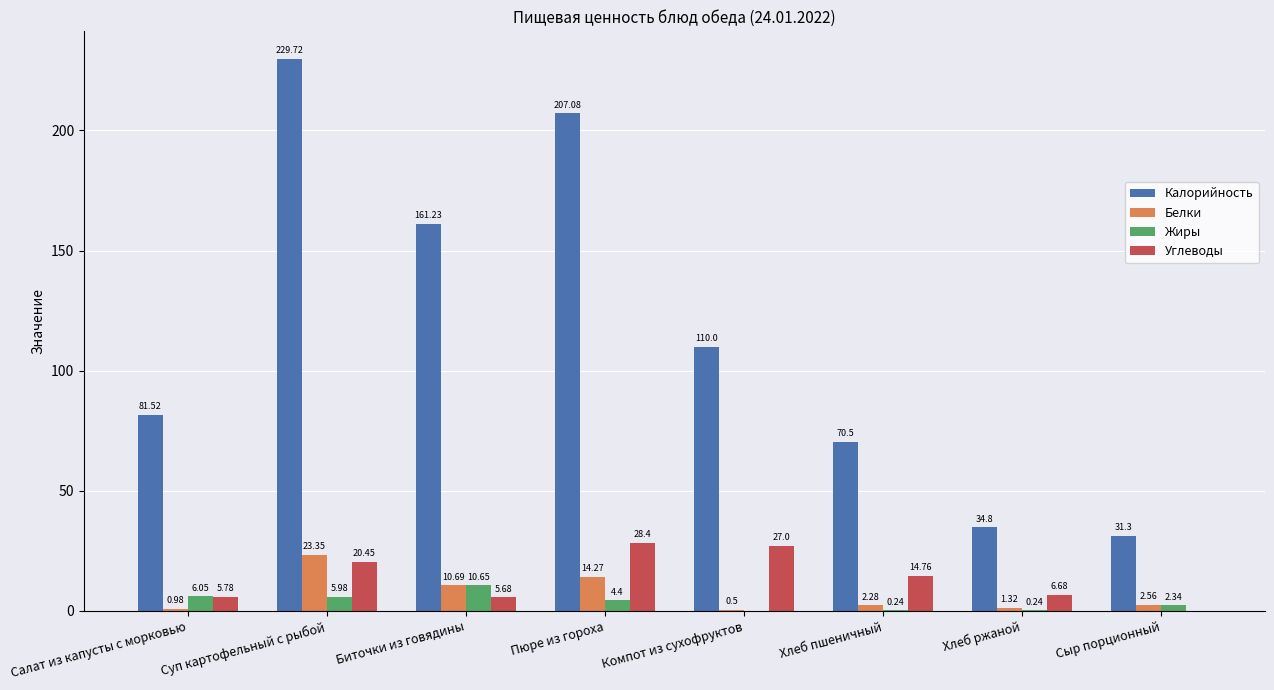

Between Салат из капусты с морковью and Пюре из гороха, which series saw the biggest shift?

Калорийность